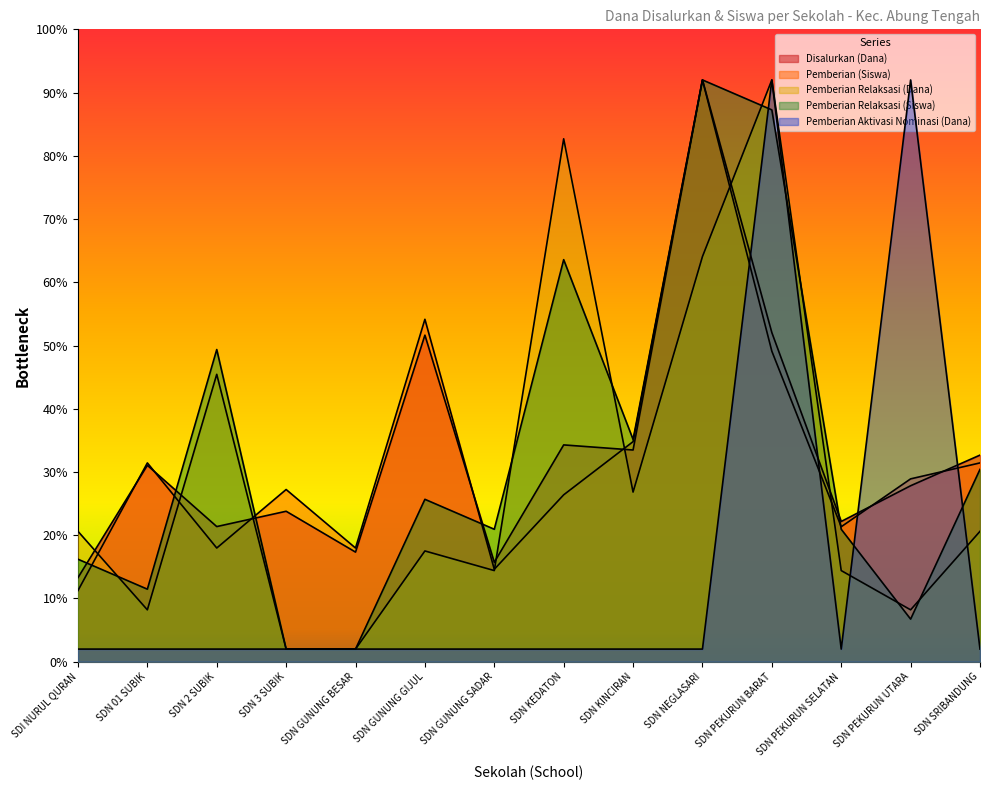

Reading left to right, what are all the values shown in this chart?

Pemberian Relaksasi (Siswa): 16.2	11.5	49.4	2.0	2.0	25.7	20.9	63.6	35.2	92.0	87.3	20.9	6.7	30.4
Disalurkan (Dana): 13.3	31.1	21.4	23.8	17.3	51.6	15.7	34.3	33.5	92.0	52.0	22.2	27.8	32.7
Pemberian Relaksasi (Dana): 20.6	8.2	45.4	2.0	2.0	17.5	14.4	82.7	26.8	64.1	92.0	14.4	8.2	20.6
Pemberian (Siswa): 11.3	31.4	18.0	27.2	18.0	54.1	14.6	26.4	34.8	92.0	49.1	21.3	28.9	31.4
Pemberian Aktivasi Nominasi (Dana): 2.0	2.0	2.0	2.0	2.0	2.0	2.0	2.0	2.0	2.0	92.0	2.0	92.0	2.0